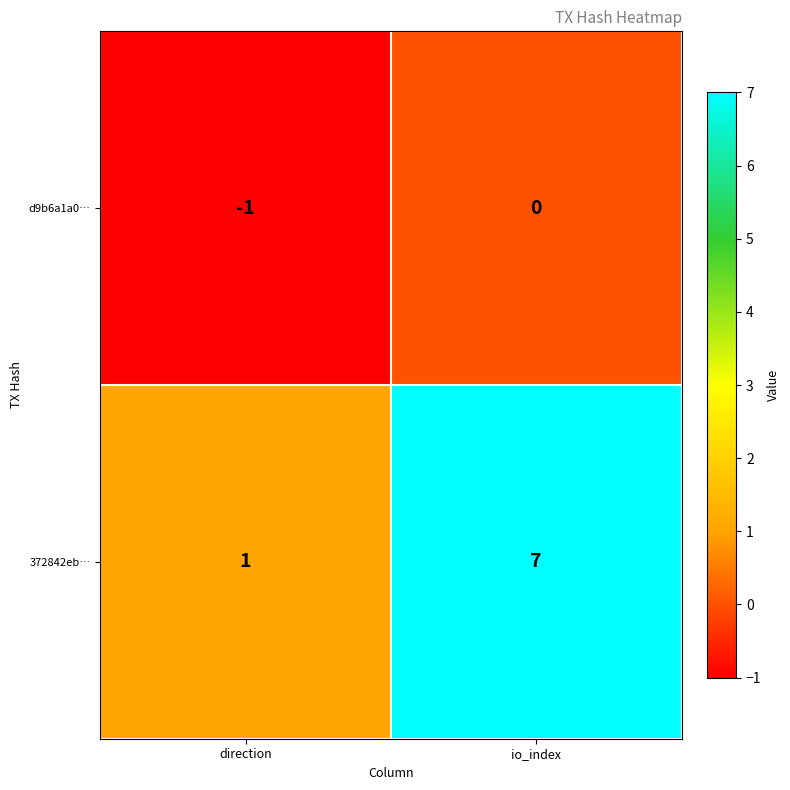

What is the difference between the 372842eb… values at direction and io_index?

6